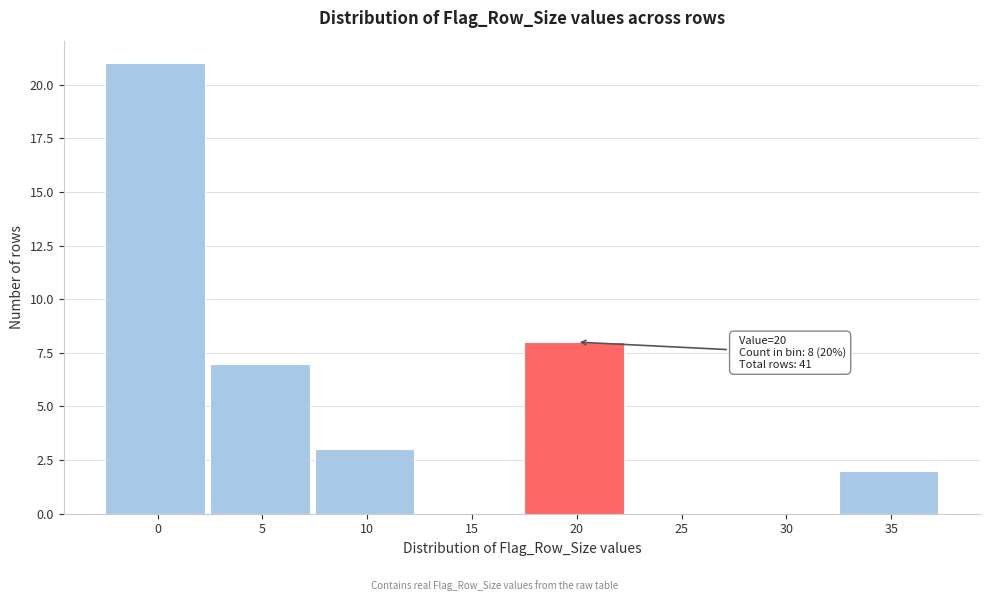

Reading left to right, list all the values displayed in this chart.

0=21	5=7	10=3	15=0	20=8	25=0	30=0	35=2